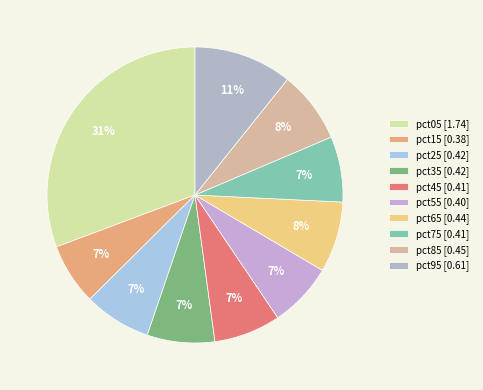

Do pct25 and pct15 together represent more than half of the pie?

No